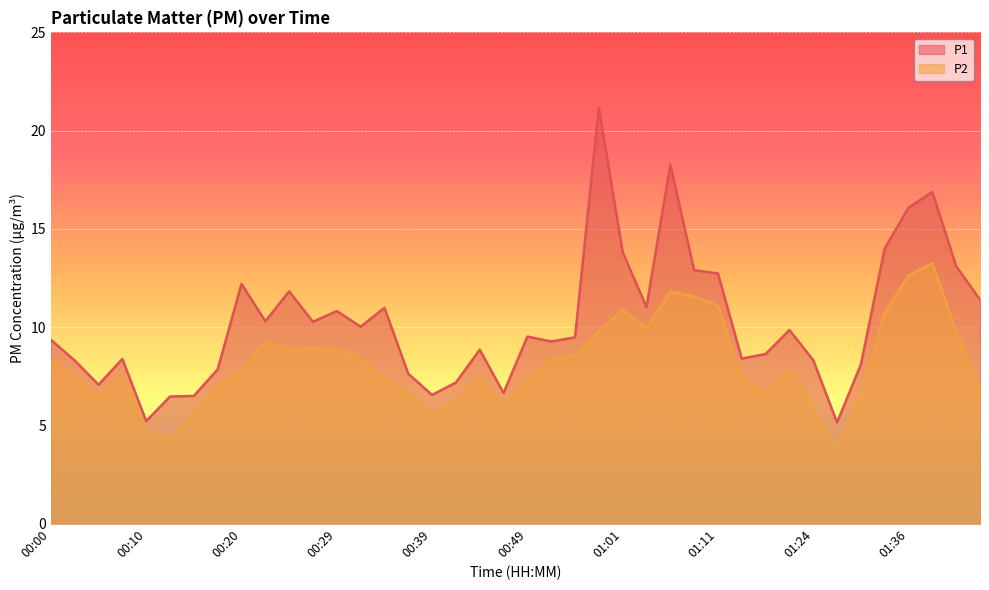

How many data points in P1 are less than 9?

17